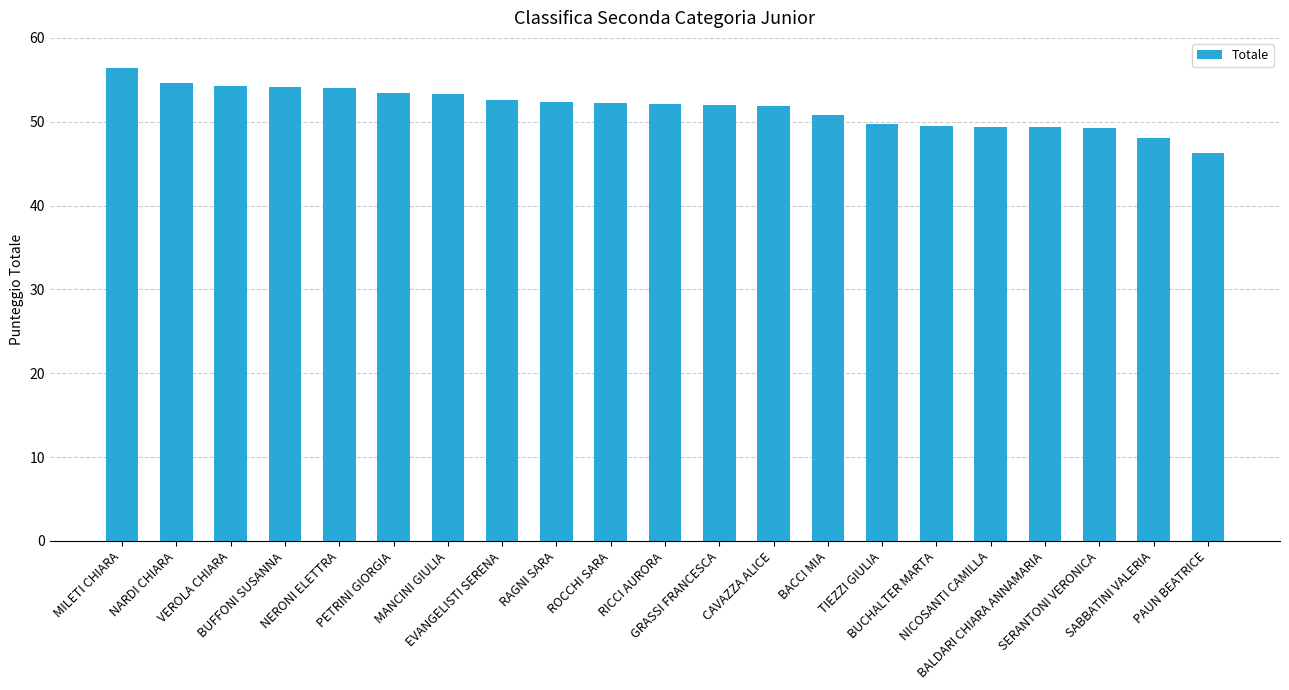

The chart shows a value of 14.3 at TIEZZI GIULIA. True or false?

False